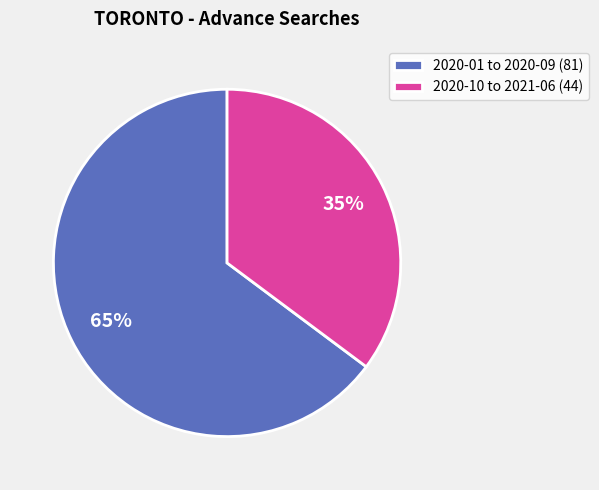

Is there a majority slice in this chart?

Yes